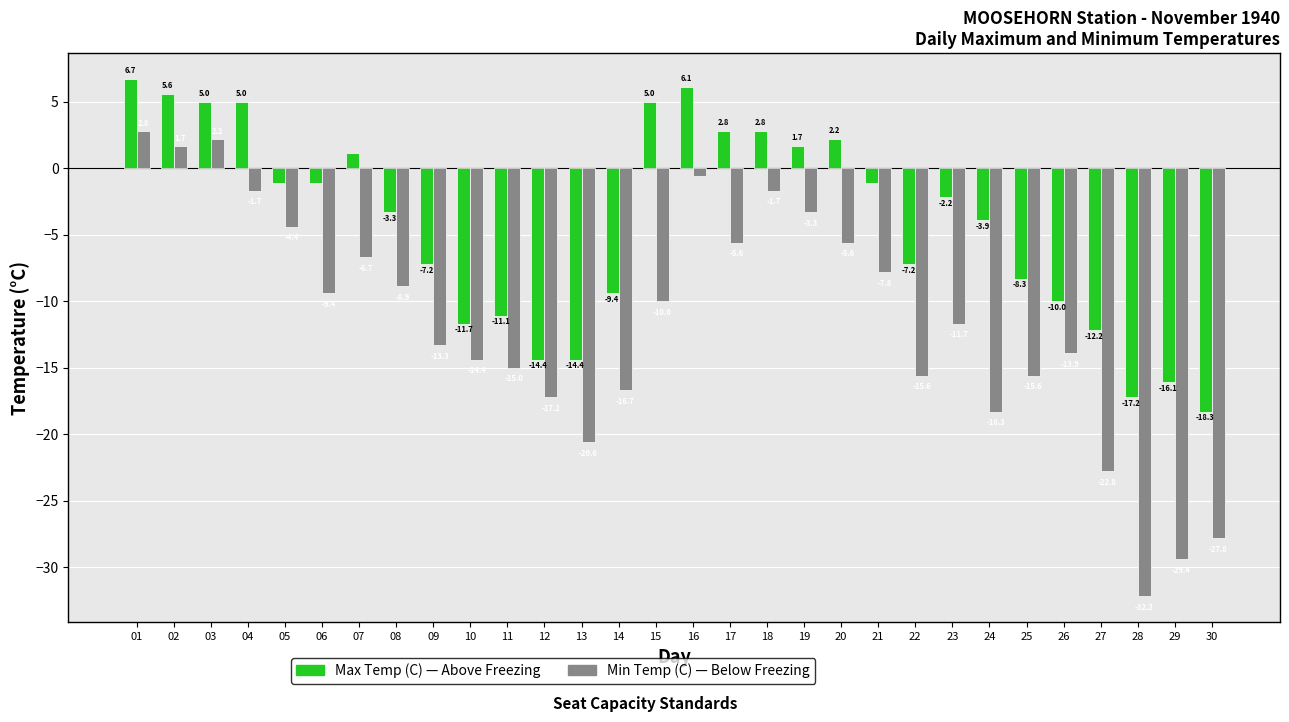

How many distinct data groups are displayed?

2